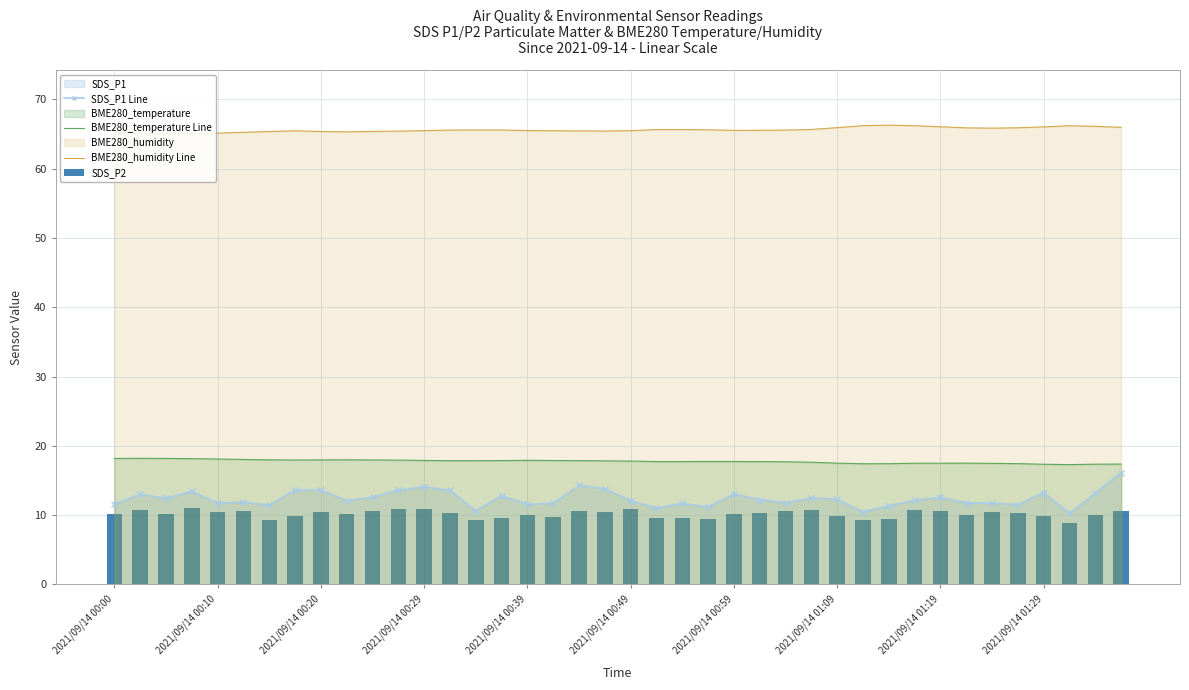

What position from the left is 31?

32